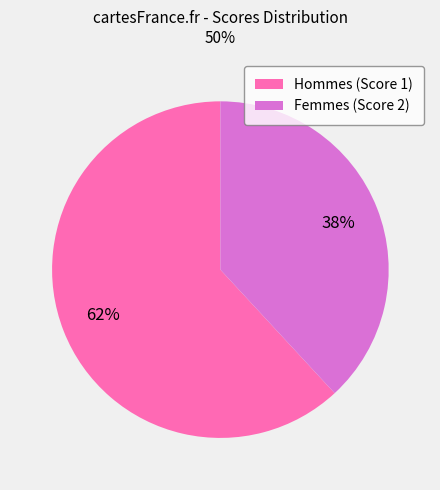

What percentage is the Femmes (Score 2) slice, to the nearest percent?

38%